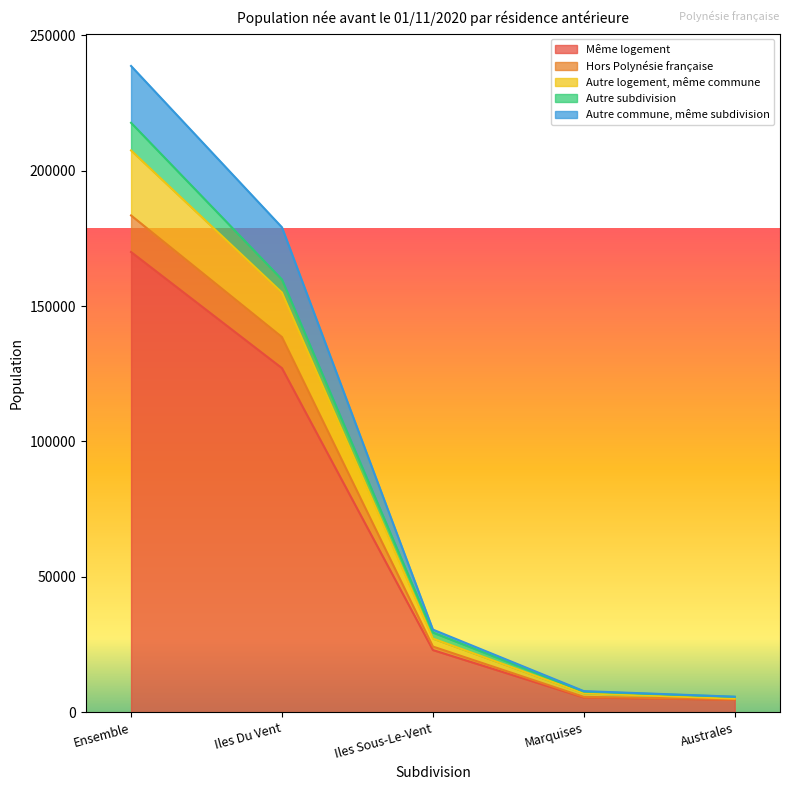

True or false: Même logement has more than 2 points higher than both neighbors.

False